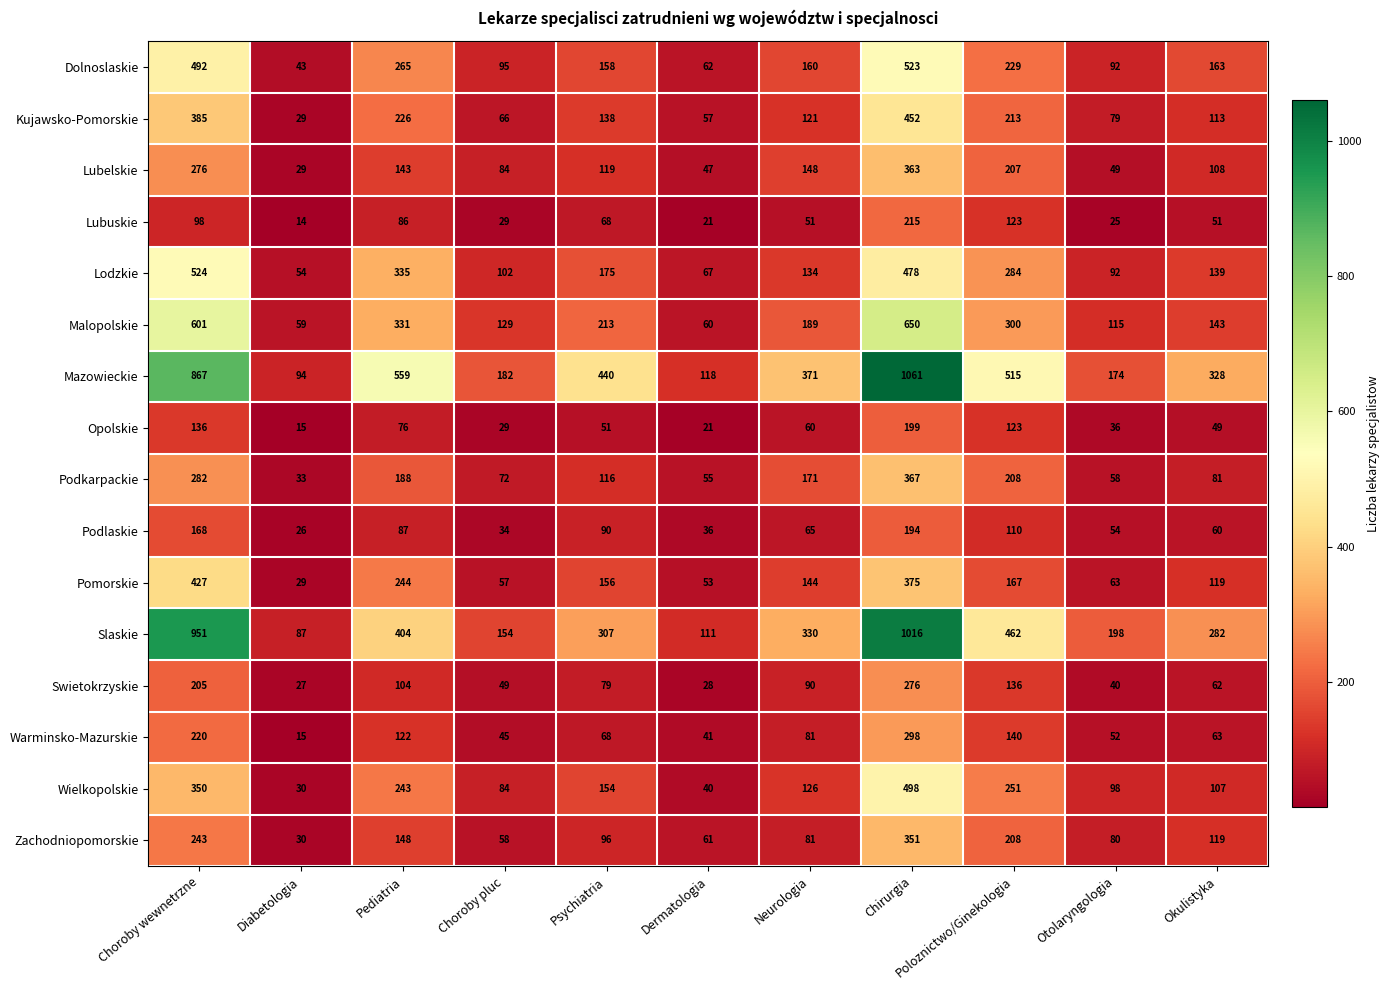

The Podlaskie series shows 49 at Poloznictwo/Ginekologia. True or false?

False